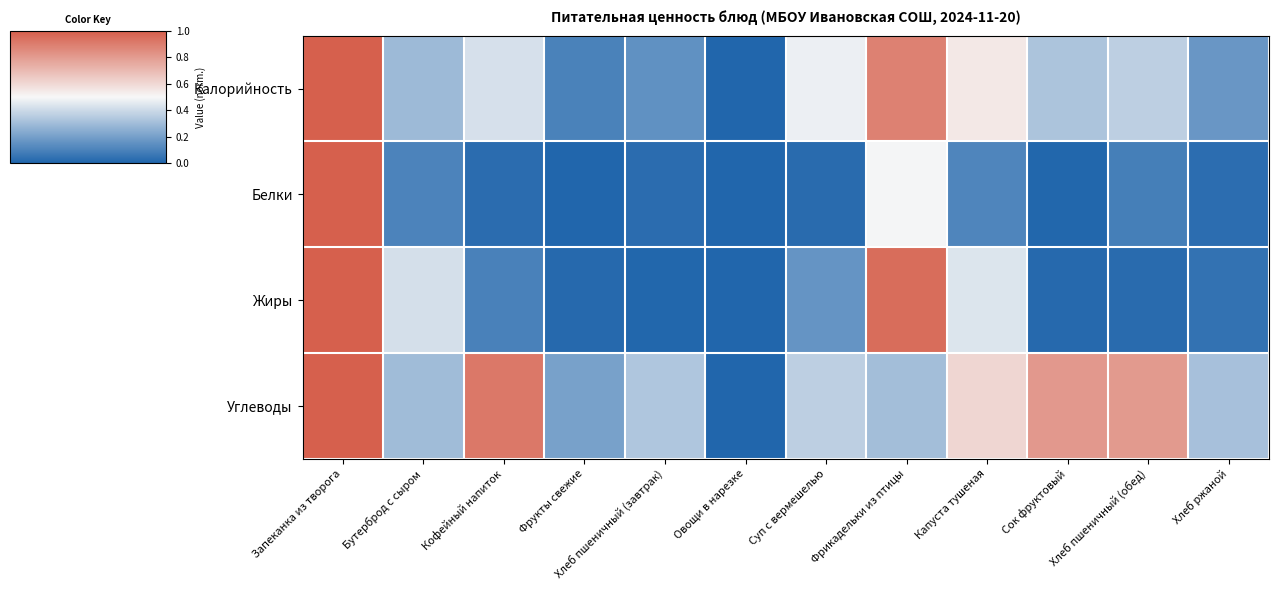

Rank the series by their maximum value, from highest to lowest.

Калорийность, Белки, Углеводы, Жиры